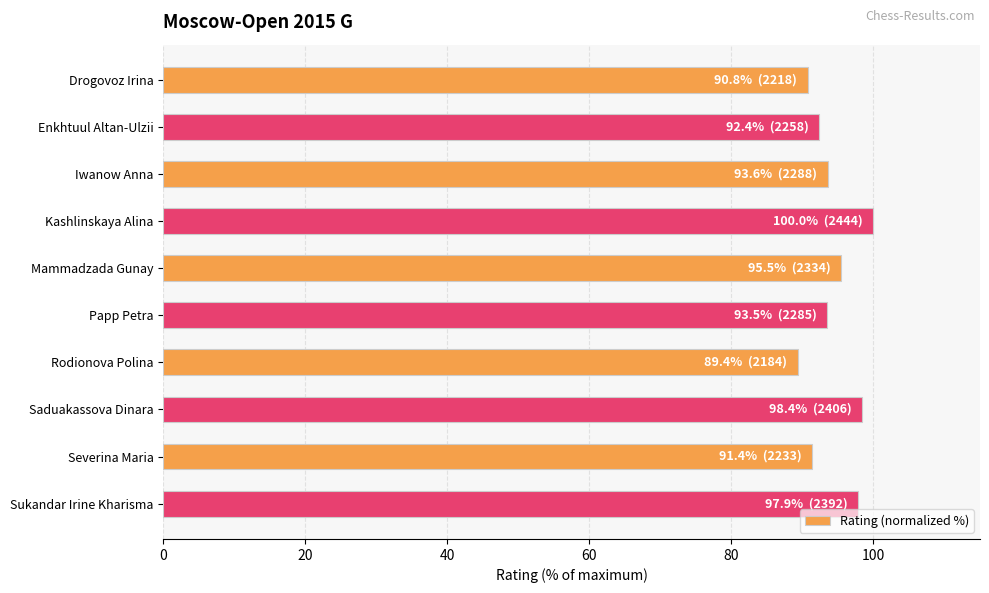

What is the smallest value displayed?

89.4